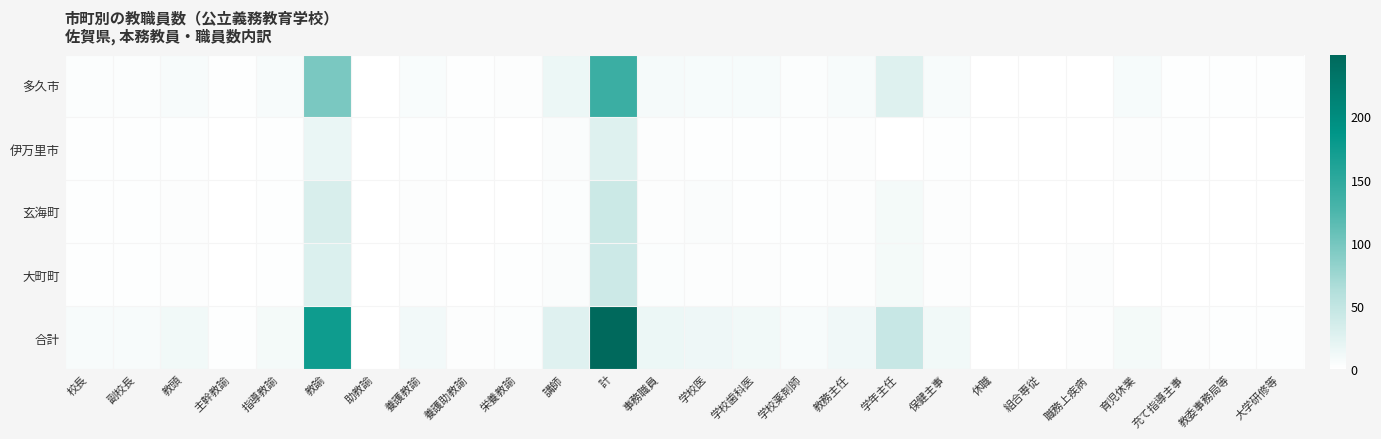

How many categories are shown in the chart?

26